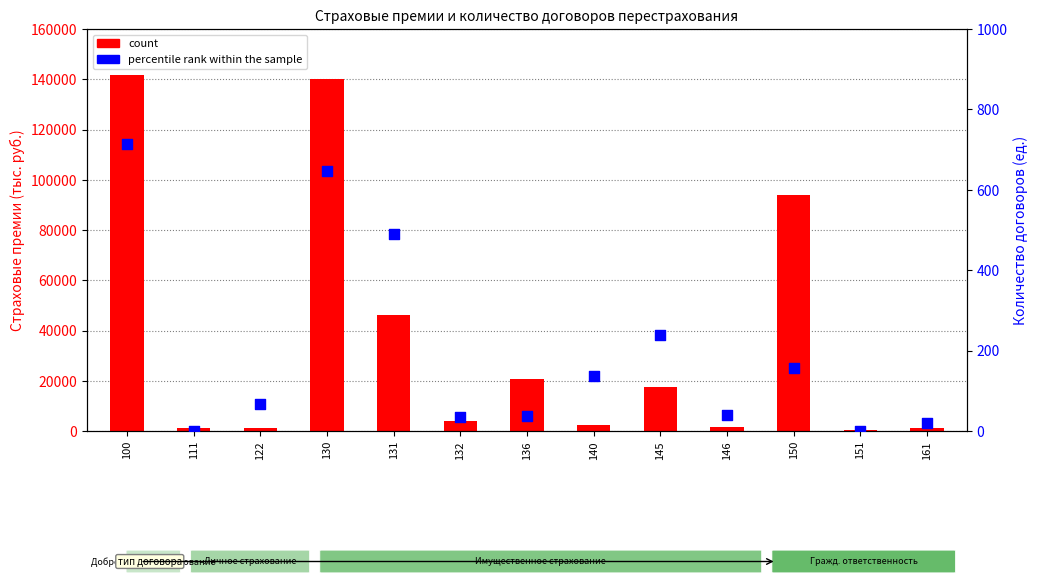

At which category is the sum across all series the highest?

100